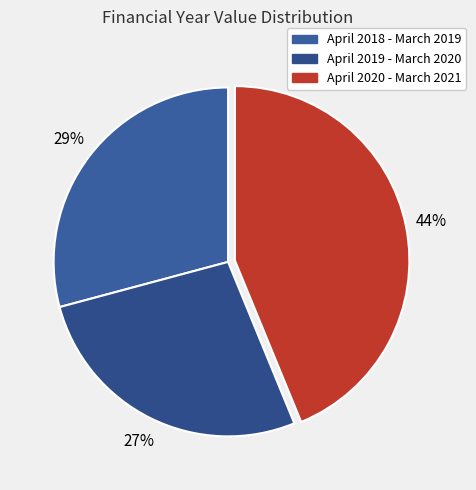

To the nearest percent, what percentage of the pie is April 2018 - March 2019?

29%